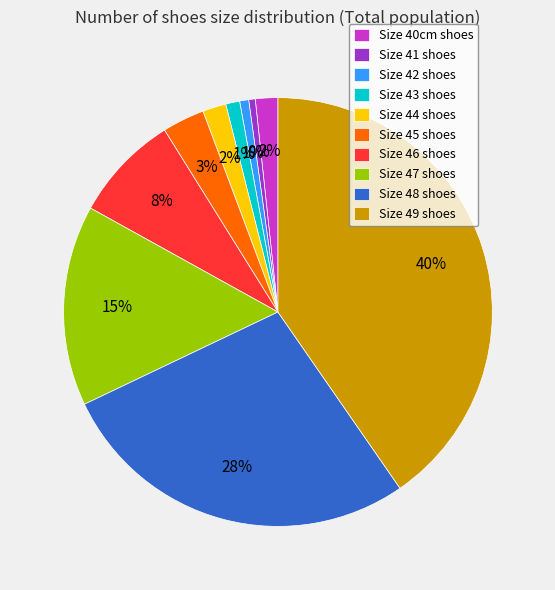

Between Size 47 shoes and Size 43 shoes, which is larger?

Size 47 shoes